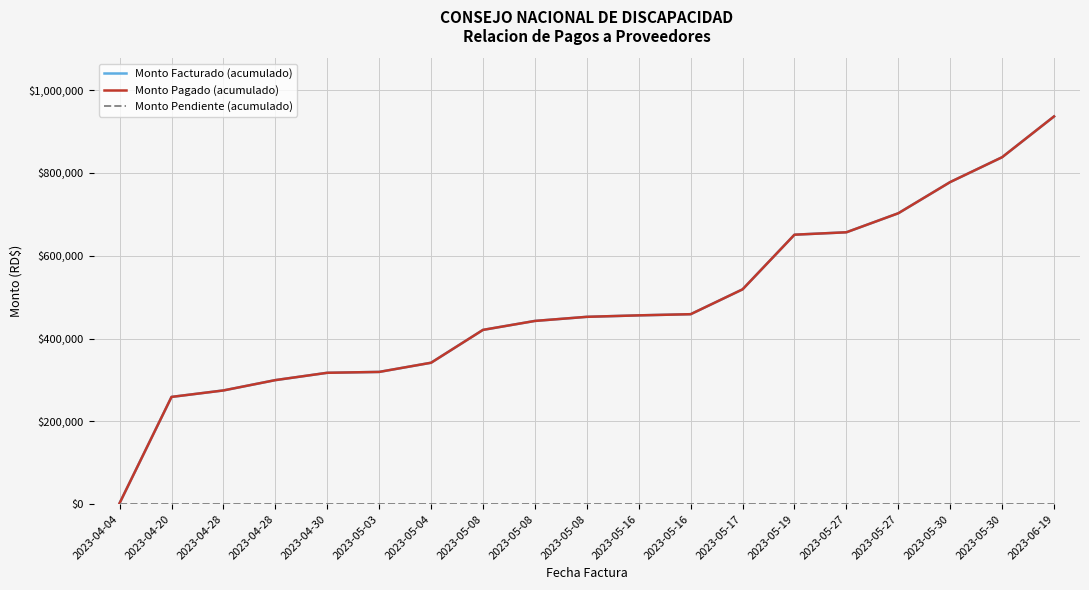

Does the chart have visible grid lines?

Yes